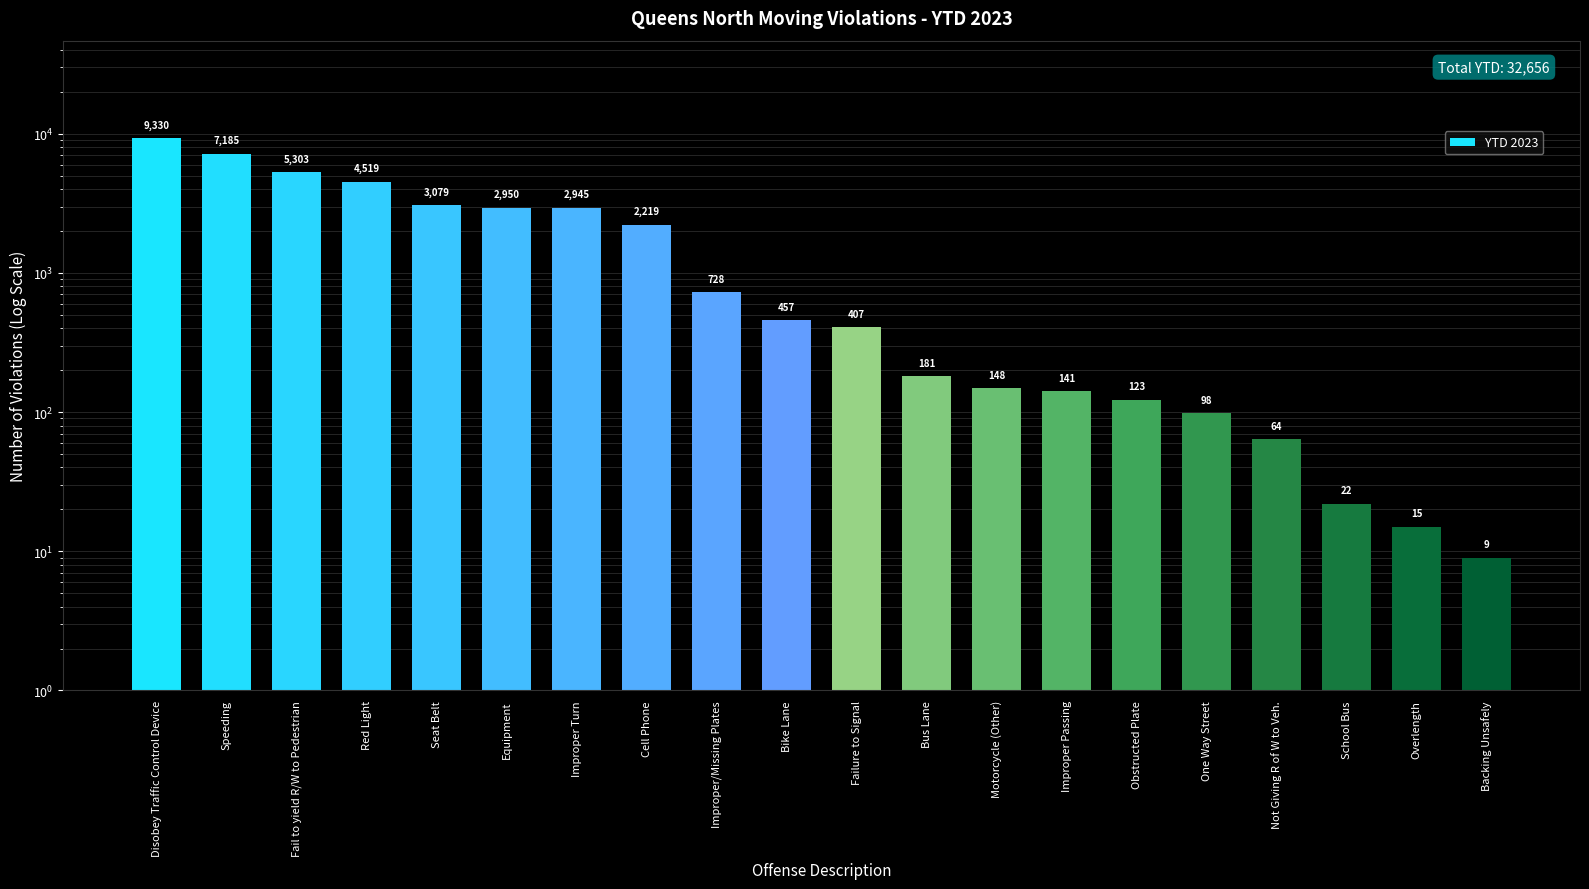

What is the greatest value displayed?

9330